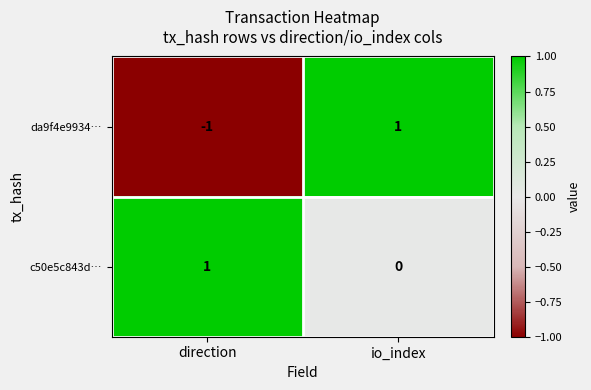

Which series has the largest range (max minus min)?

da9f4e9934…